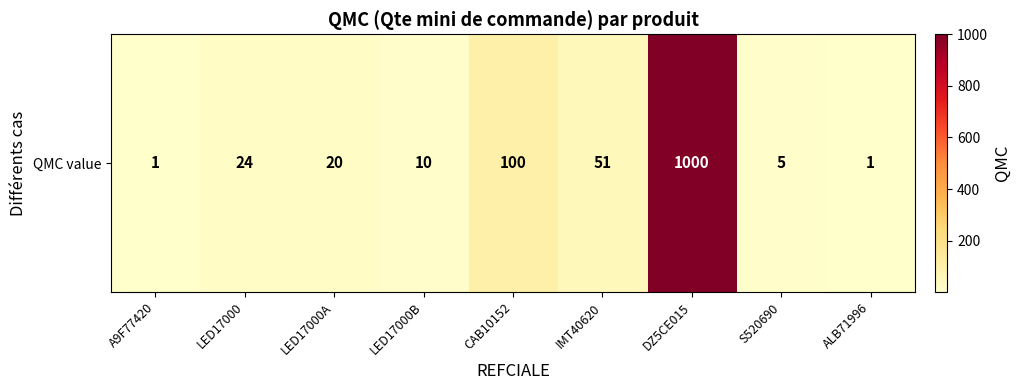

List the labels in order of value, smallest first.

A9F77420, ALB71996, S520690, LED17000B, LED17000A, LED17000, IMT40620, CAB10152, DZ5CE015